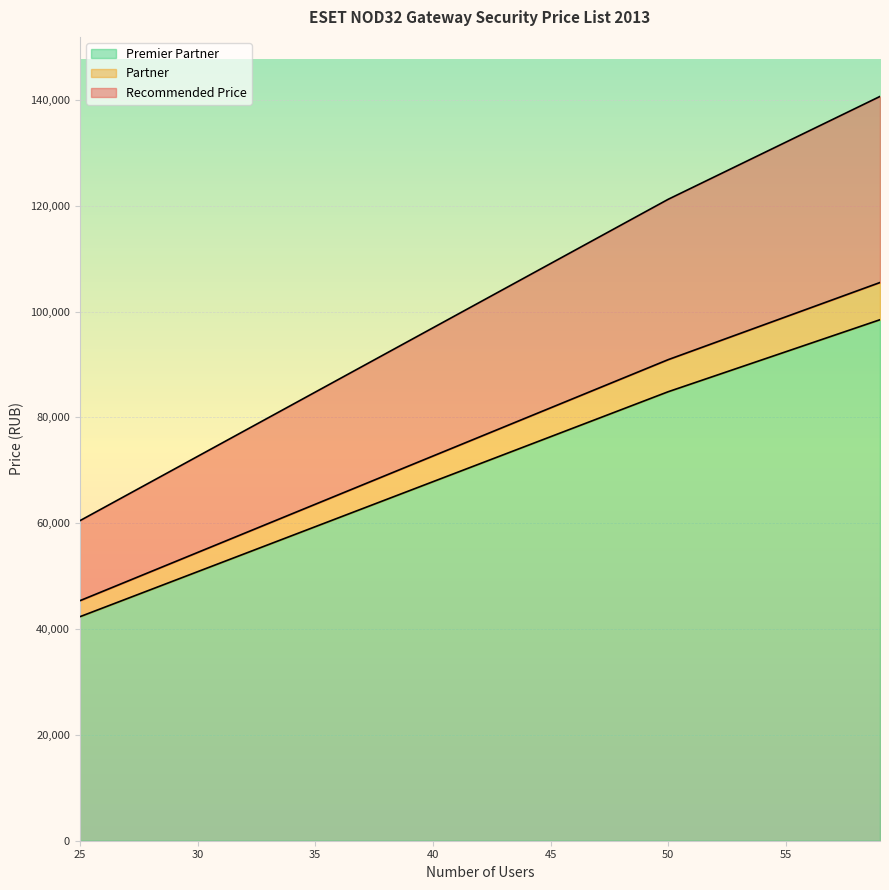

Reading left to right, extract all data points from this chart.

Premier Partner: 42336	44037	45738	47439	49140	50841	52542	54243	55944	57645	59346	61047	62748	64449	66150	67851	69552	71253	72954	74655	76356	78057	79758	81459	83160	84861	86373	87885	89397	90909	92421	93933	95445	96957	98469
Partner: 45360	47183	49005	50828	52650	54473	56295	58118	59940	61763	63585	65408	67230	69053	70875	72698	74520	76343	78165	79988	81810	83633	85455	87278	89100	90923	92543	94163	95783	97403	99023	100643	102263	103883	105503
Recommended Price: 60480	62910	65340	67770	70200	72630	75060	77490	79920	82350	84780	87210	89640	92070	94500	96930	99360	101790	104220	106650	109080	111510	113940	116370	118800	121230	123390	125550	127710	129870	132030	134190	136350	138510	140670